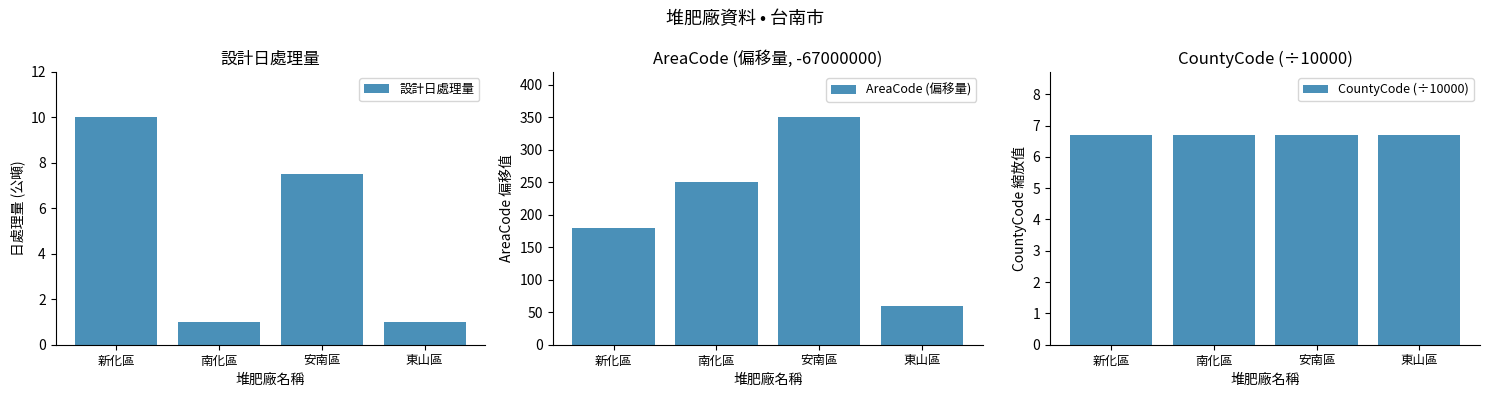

Between 安南區 and 新化區, which is larger?

新化區